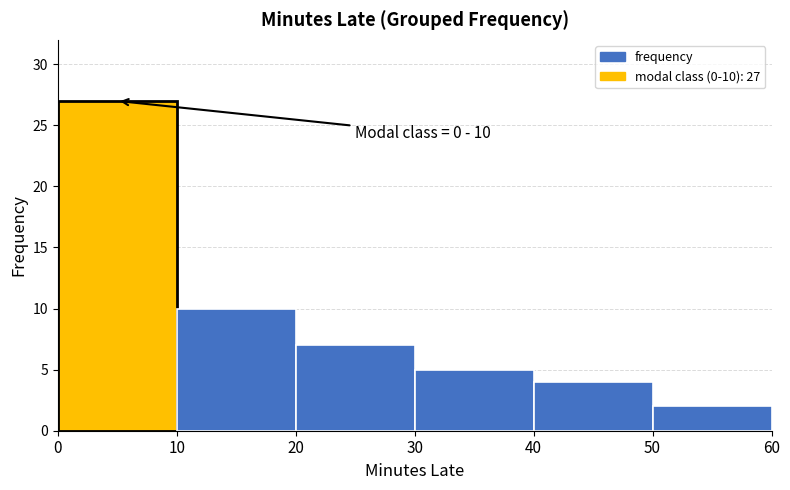

Over which range of the x-axis is the bar tallest?

0 to 10